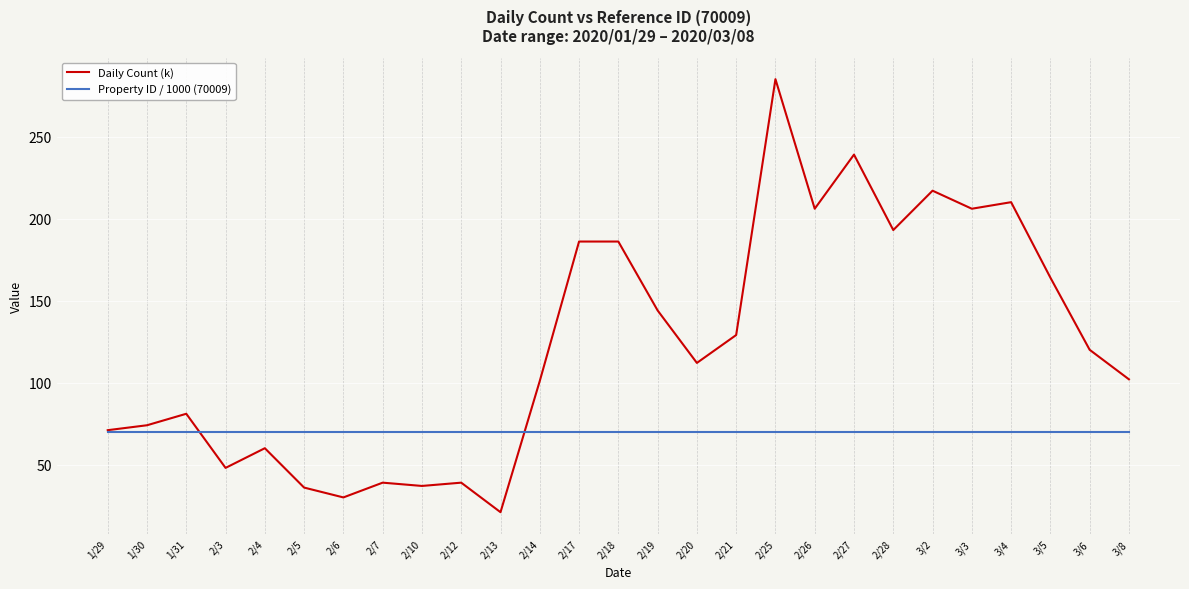

Rank the series by their average value, from lowest to highest.

Property ID / 1000 (70009), Daily Count (k)